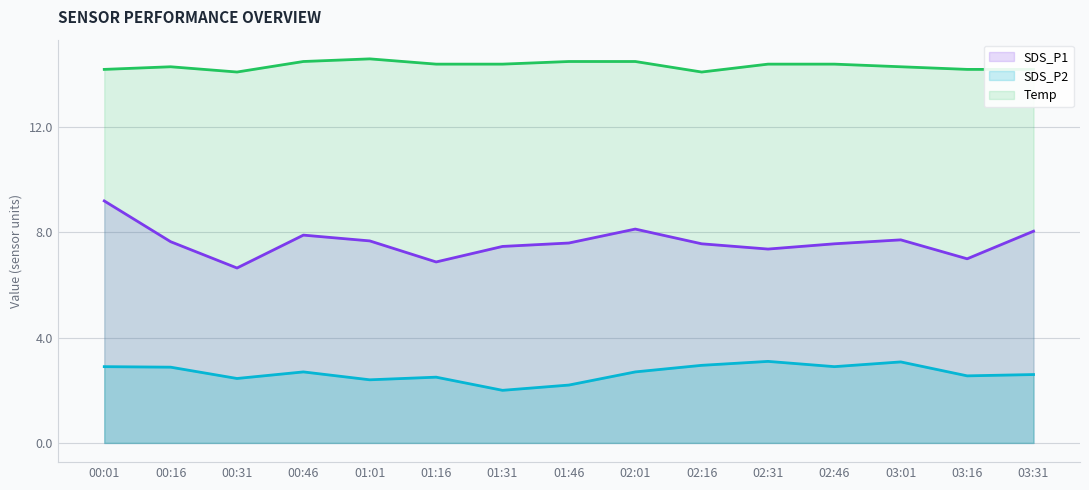

Reading right to left, extract all data points from this chart.

SDS_P1: 03:31=8.1	03:16=7.0	03:01=7.7	02:46=7.6	02:31=7.4	02:16=7.6	02:01=8.1	01:46=7.6	01:31=7.5	01:16=6.9	01:01=7.7	00:46=7.9	00:31=6.7	00:16=7.7	00:01=9.2
SDS_P2: 03:31=2.6	03:16=2.5	03:01=3.1	02:46=2.9	02:31=3.1	02:16=3.0	02:01=2.7	01:46=2.2	01:31=2.0	01:16=2.5	01:01=2.4	00:46=2.7	00:31=2.5	00:16=2.9	00:01=2.9
Temp: 03:31=14.2	03:16=14.2	03:01=14.3	02:46=14.4	02:31=14.4	02:16=14.1	02:01=14.5	01:46=14.5	01:31=14.4	01:16=14.4	01:01=14.6	00:46=14.5	00:31=14.1	00:16=14.3	00:01=14.2